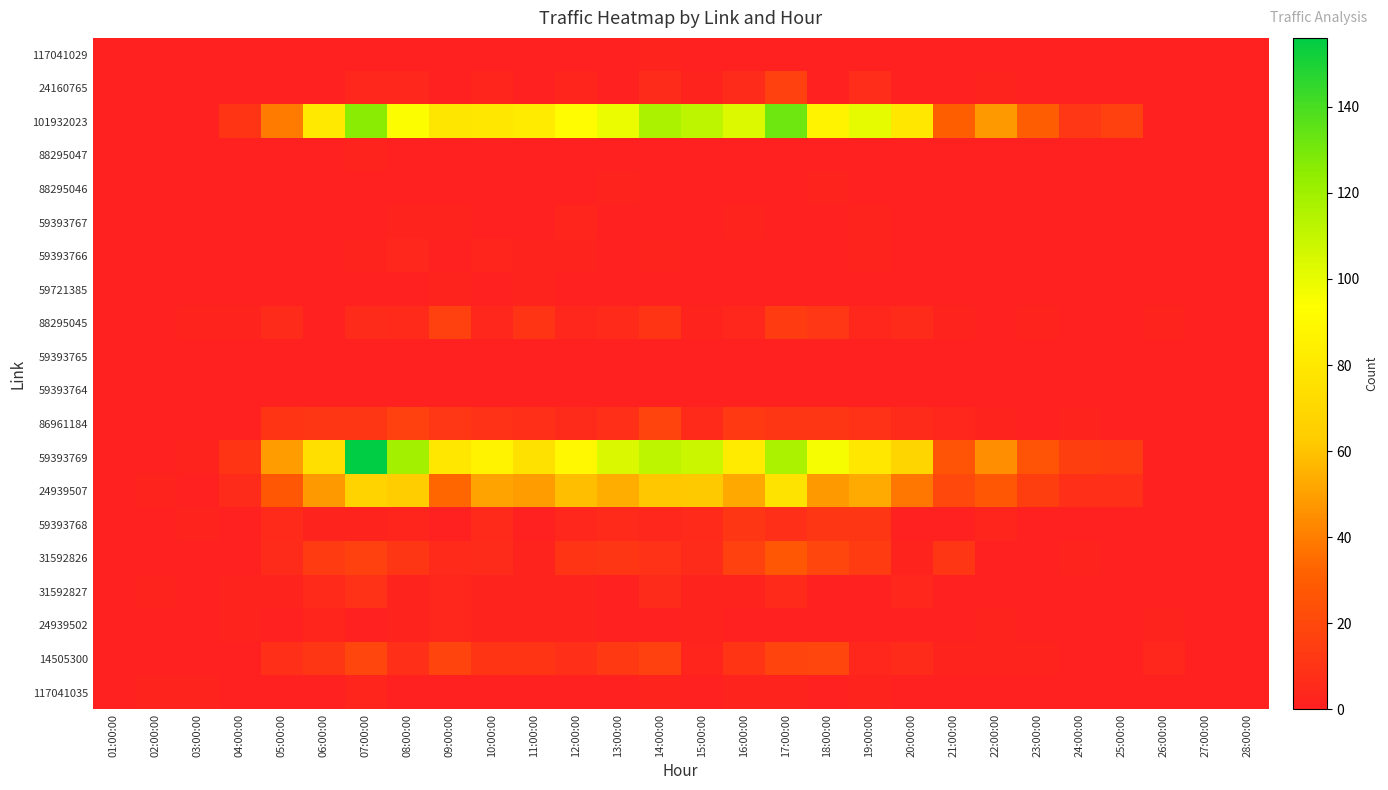

Rank the series by their maximum value, from highest to lowest.

59393769, 101932023, 24939507, 31592826, 14505300, 86961184, 88295045, 24160765, 59393768, 31592827, 59393766, 24939502, 59393767, 117041035, 117041029, 88295047, 88295046, 59721385, 59393764, 59393765